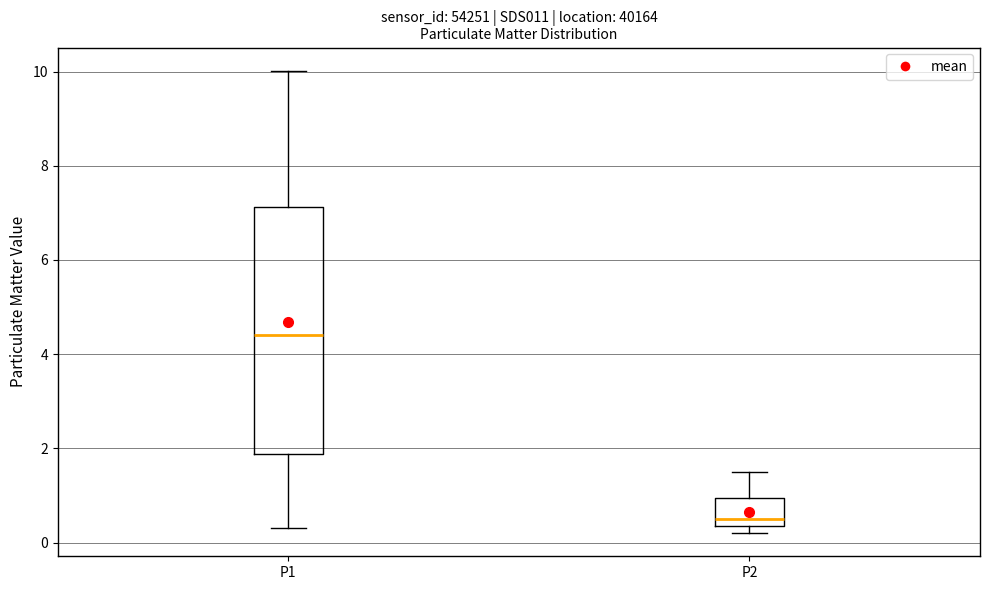

Comparing the boxes themselves (not the whiskers), which one is the tallest?

P1